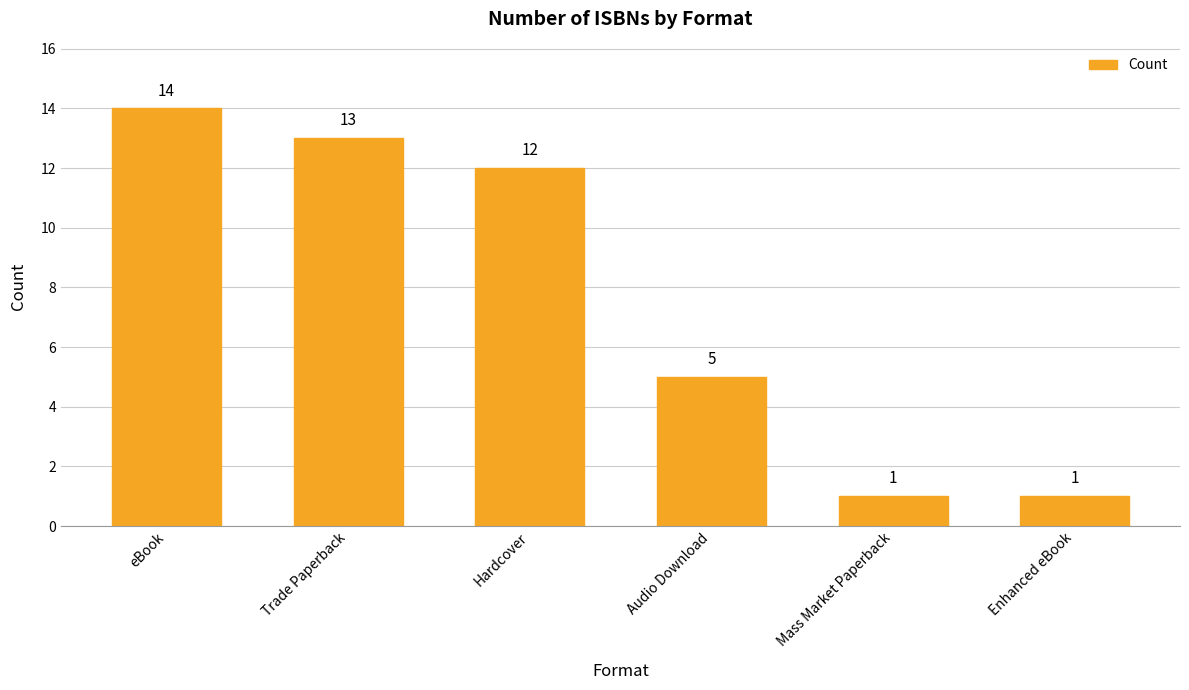

Is it true that the value at Audio Download is 5?

True